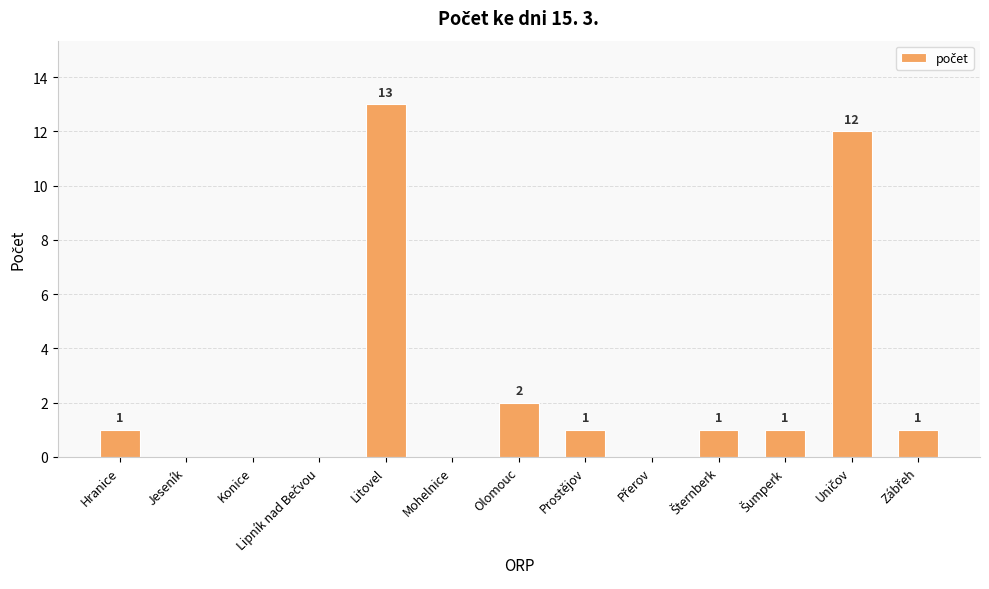

Does the chart contain stacked bars?

No